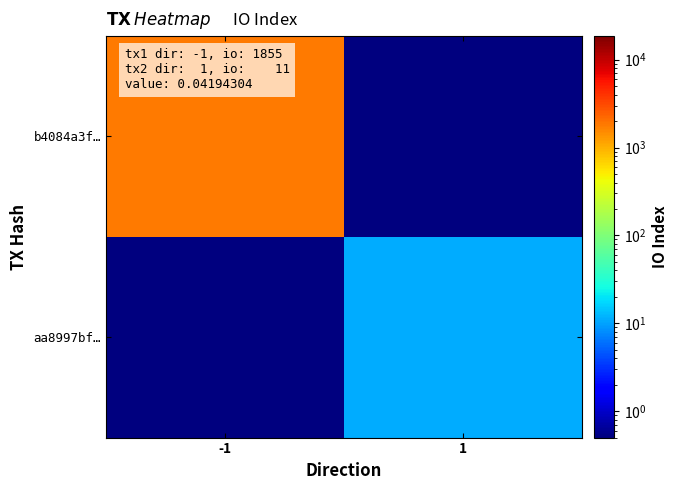

Between -1 and 1, which series saw the biggest shift?

b4084a3f…